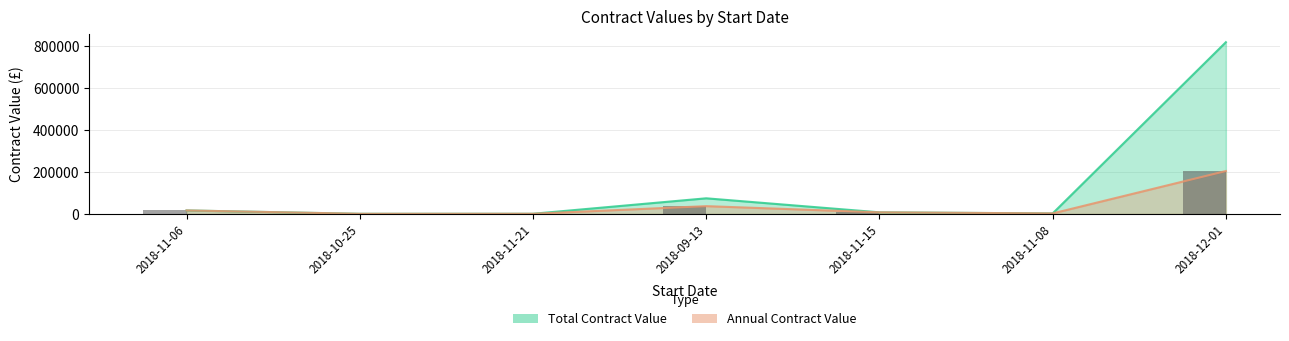

Read the Annual Contract Value value at 2018-10-25.

840.0